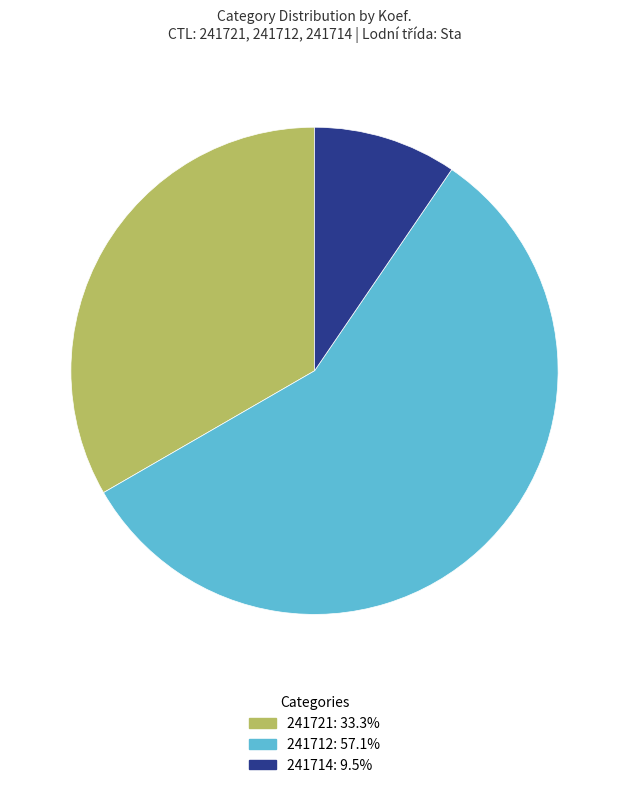

Between 241712 and 241714, which is larger?

241712